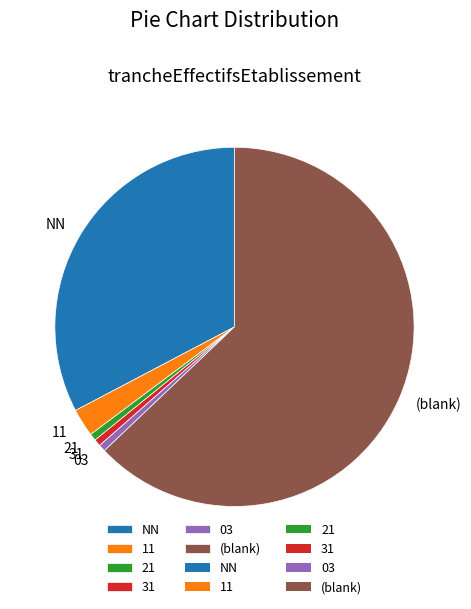

Between 03 and 11, which is larger?

11